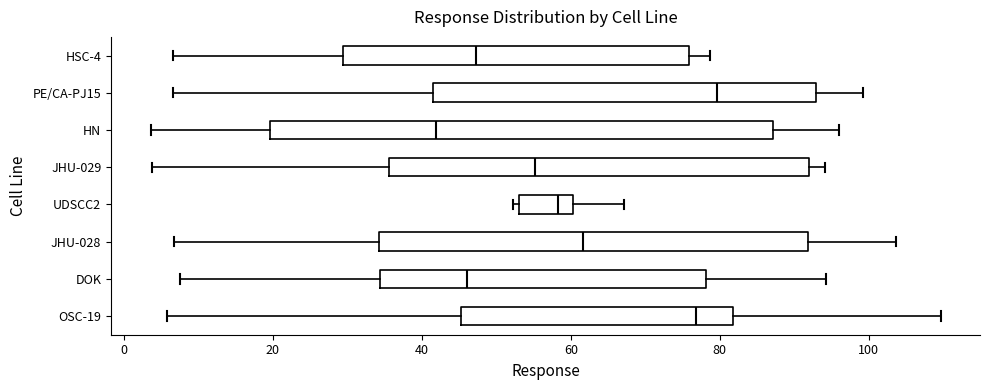

Comparing the boxes themselves (not the whiskers), which one is the widest?

HN